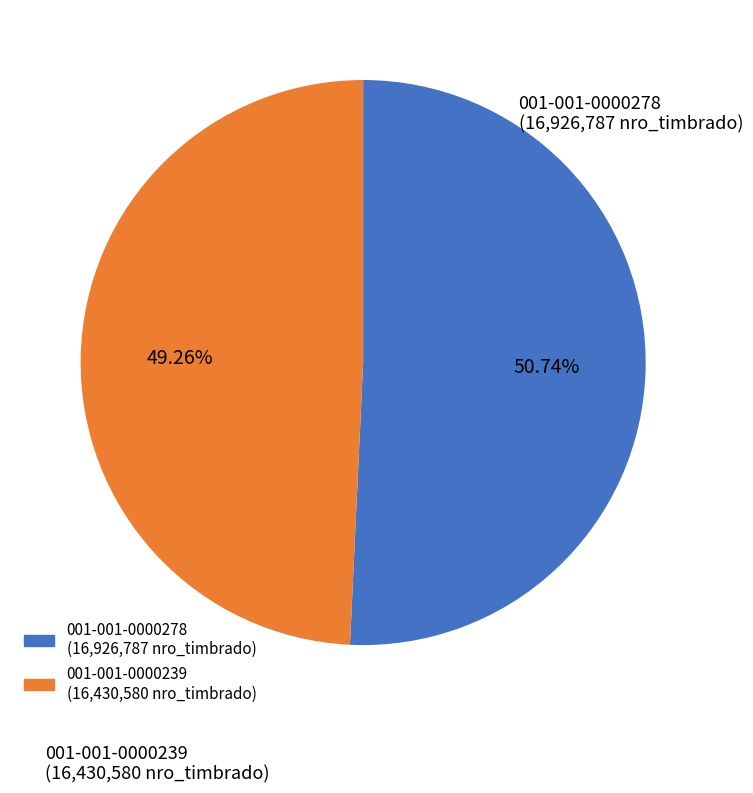

Which slice is the largest?

001-001-0000278